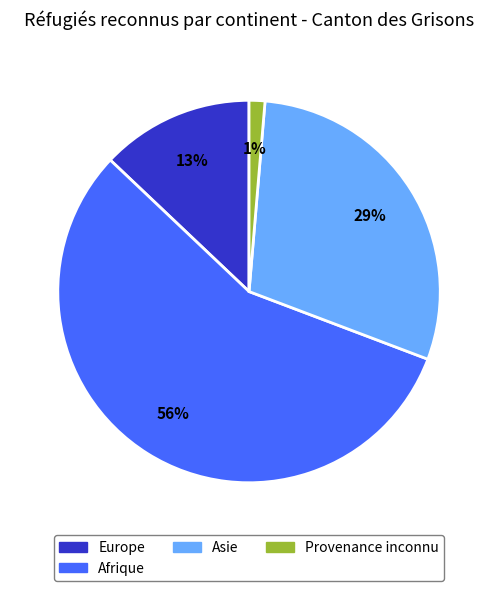

Is there a majority slice in this chart?

Yes